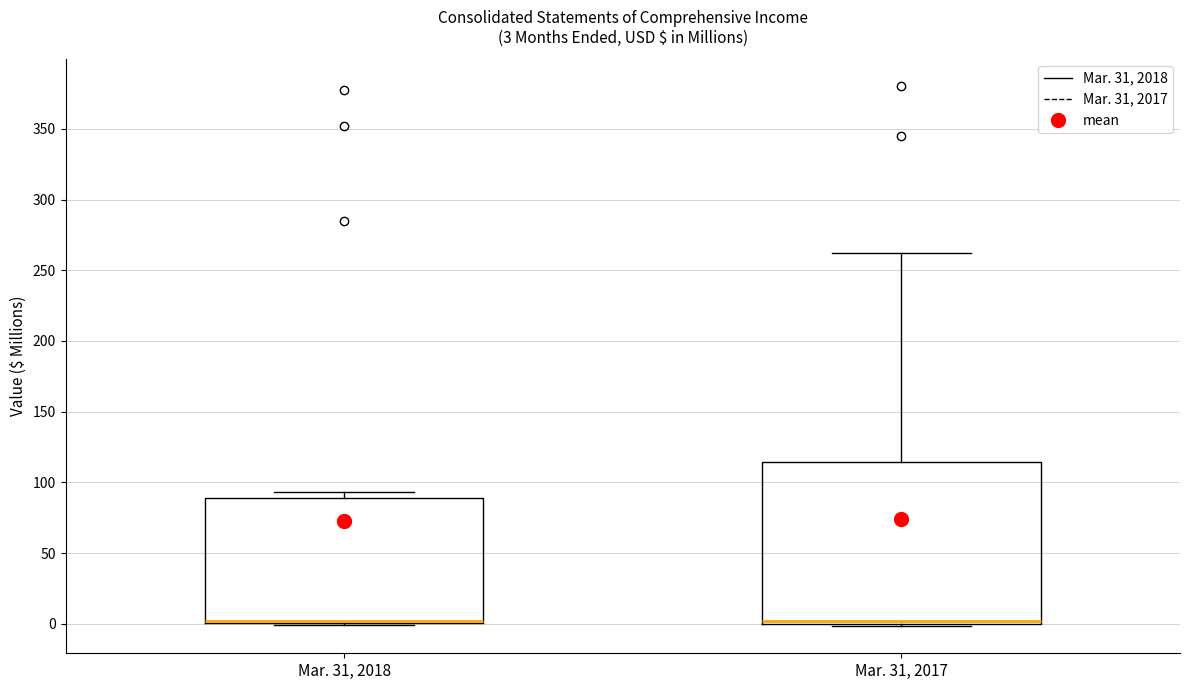

Comparing the boxes themselves (not the whiskers), which one is the tallest?

Mar. 31, 2017